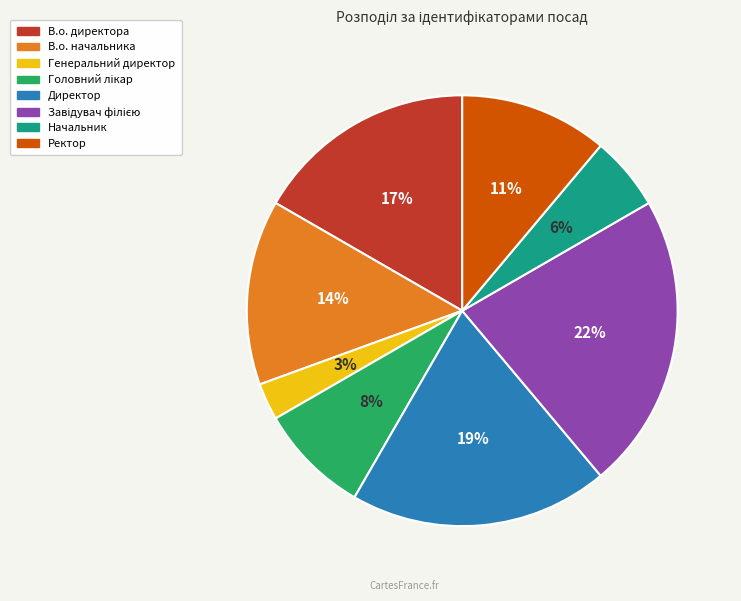

What is the smallest slice in the pie chart?

Генеральний директор